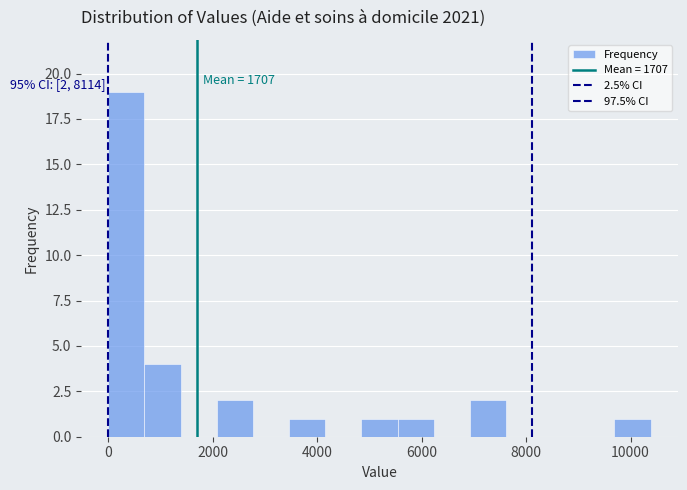

Around what value on the x-axis is the tallest bar? Give the approximate position of its centre, as read against the axis.

400